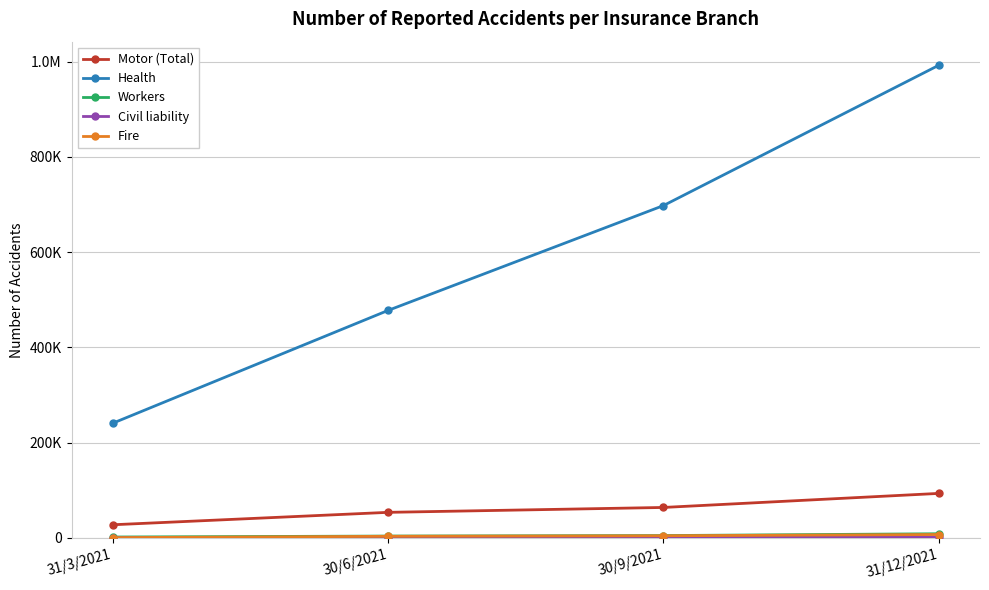

Reading right to left, list all the values displayed in this chart.

Motor (Total): 93414	63913	53642	27578
Health: 992373	697787	477695	240867
Workers: 8696	4891	3838	1840
Civil liability: 1633	831	567	280
Fire: 7083	4478	3341	571